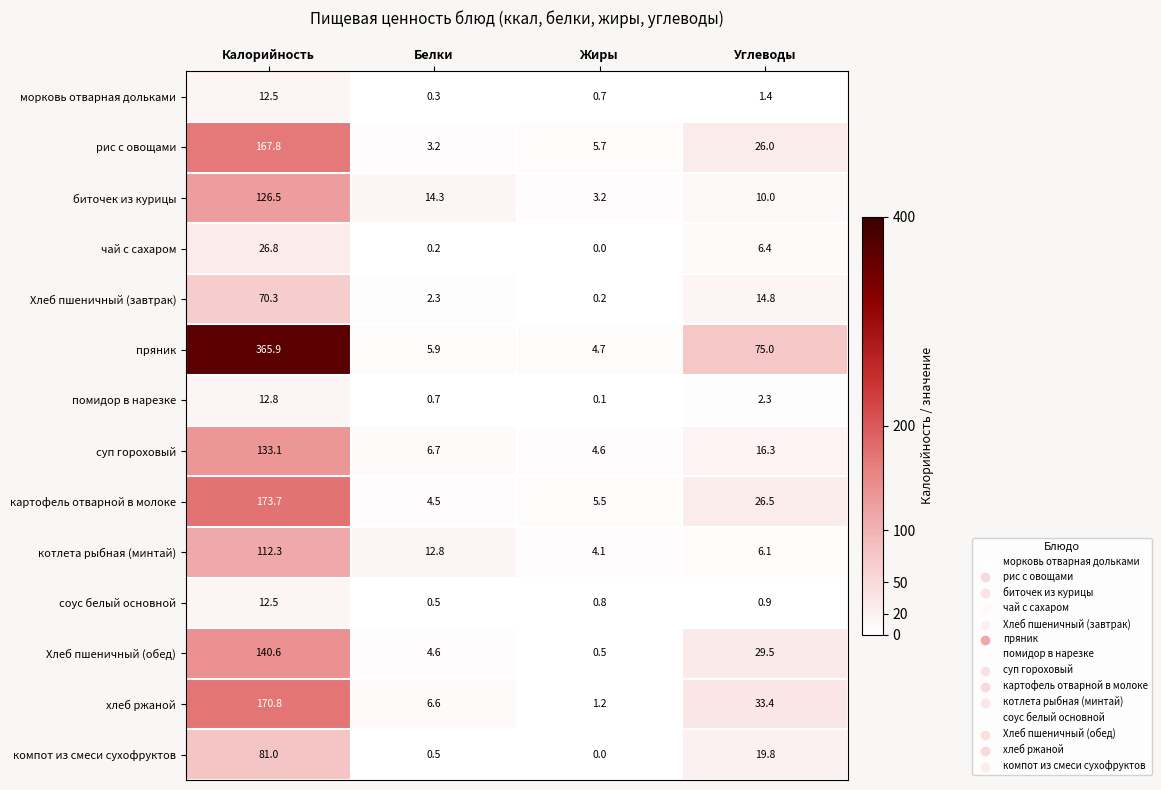

Which series has the largest range (max minus min)?

пряник